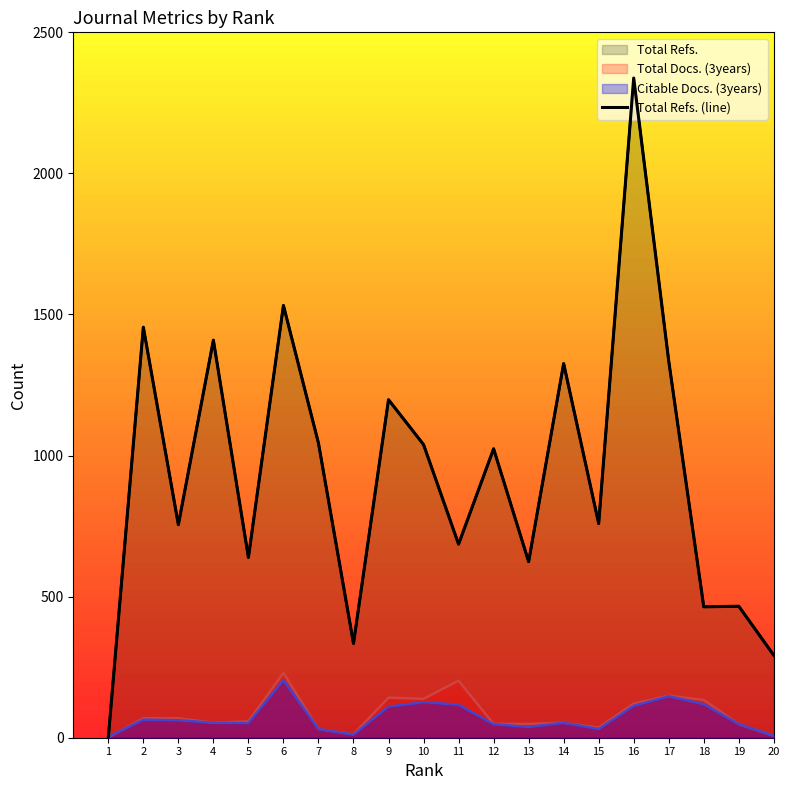

Reading left to right, what are all the values shown in this chart?

1=0	2=1455	3=755	4=1409	5=639	6=1532	7=1044	8=334	9=1198	10=1039	11=686	12=1024	13=624	14=1326	15=759	16=2338	17=1335	18=464	19=466	20=292